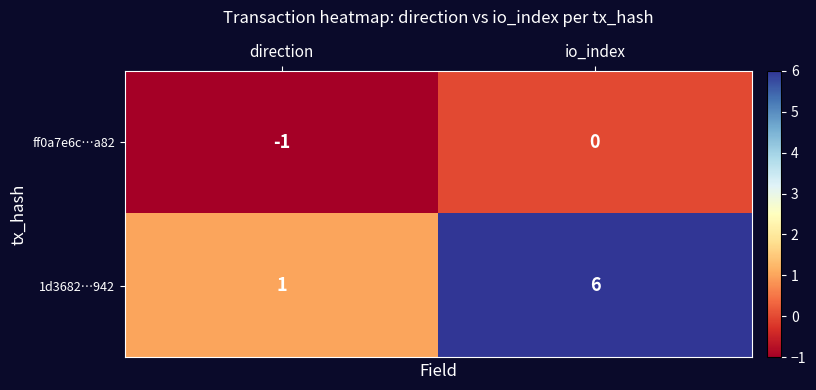

Between direction and io_index, which series saw the biggest shift?

1d3682…942